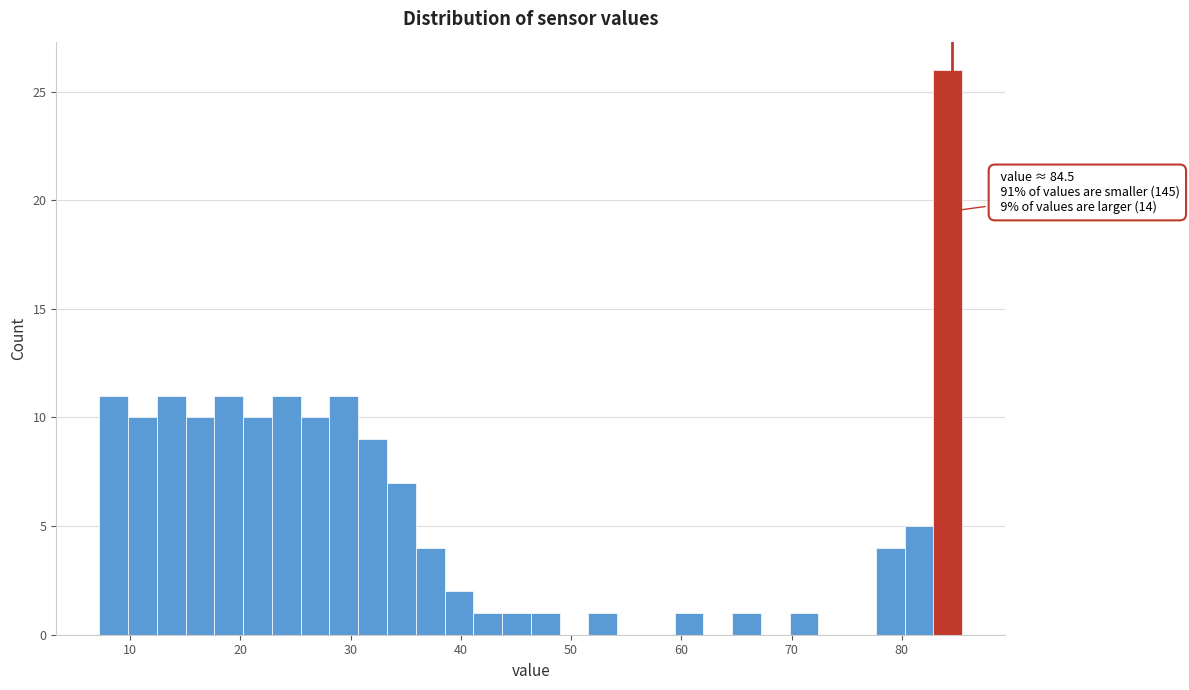

Around what value on the x-axis is the tallest bar? Give the approximate position of its centre, as read against the axis.

84